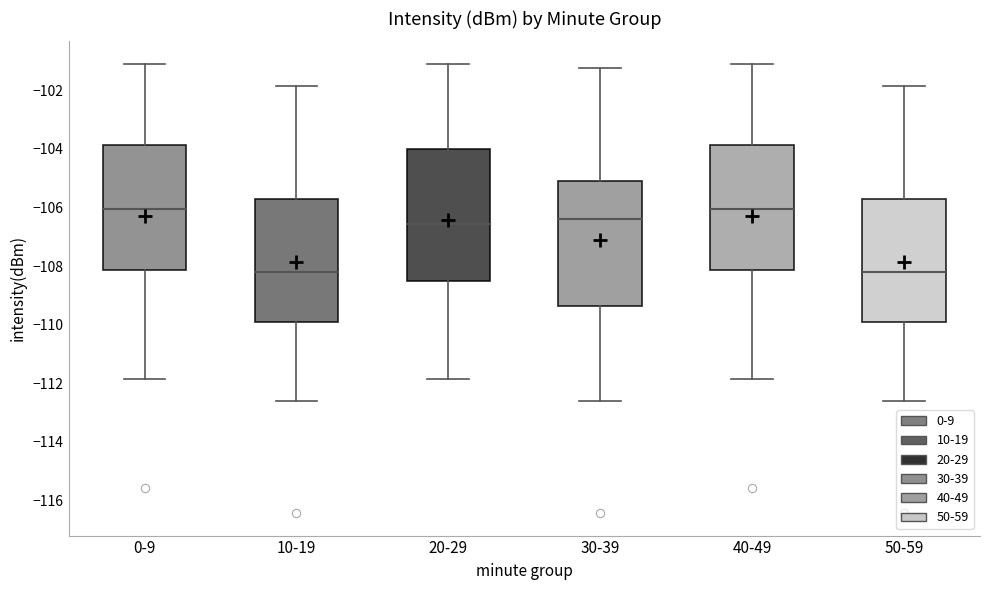

Where is the upper edge of the box for 40-49 on the y-axis? The values are not printed on the chart, so give them approximately, as read against the axis.

-103.8